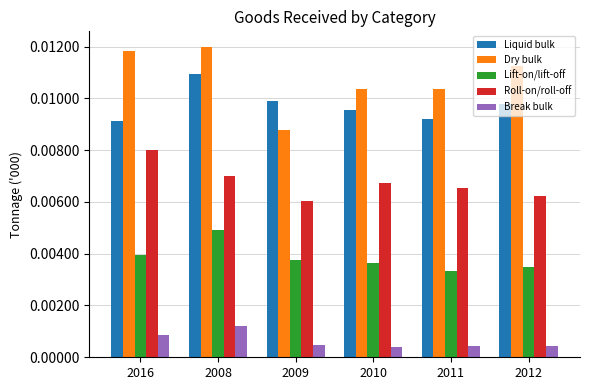

At which category is the sum across all series the highest?

2008